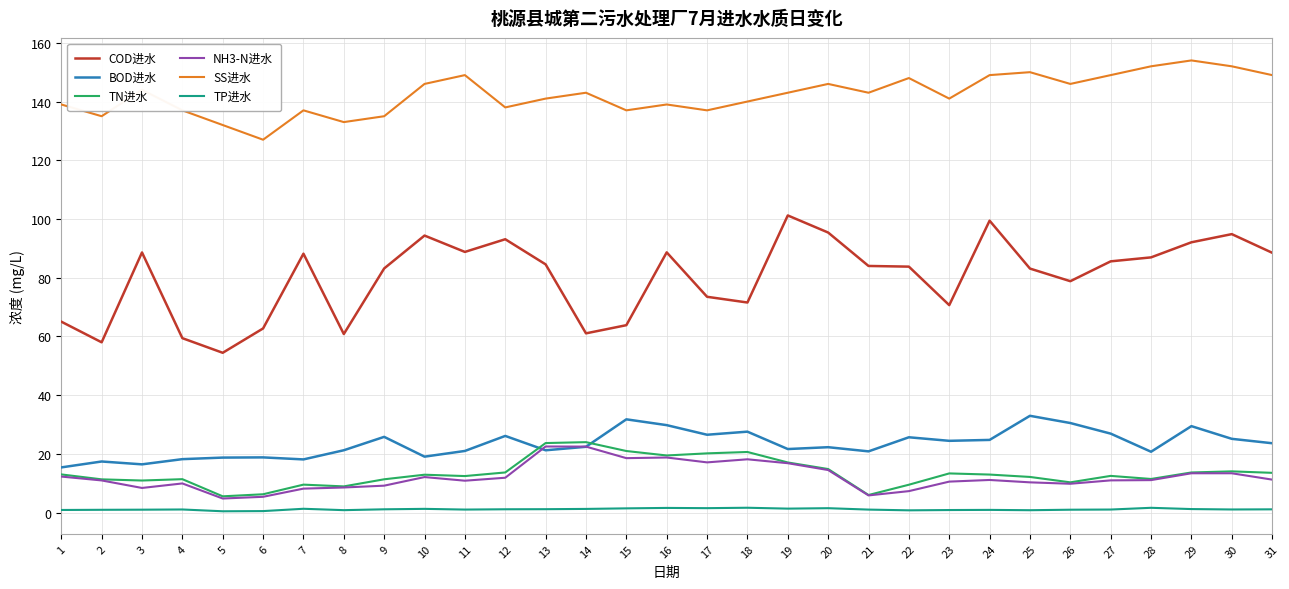

True or false: SS进水 and TN进水 intersect in this chart.

False